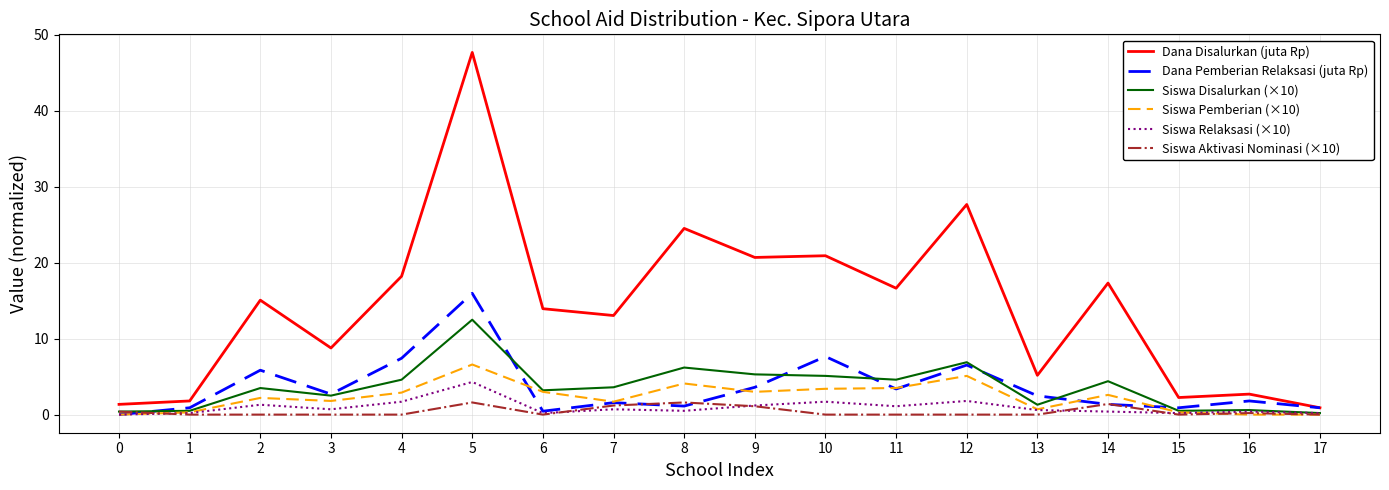

Is it true that Dana Disalurkan (juta Rp) equals 27.8 at 4?

False